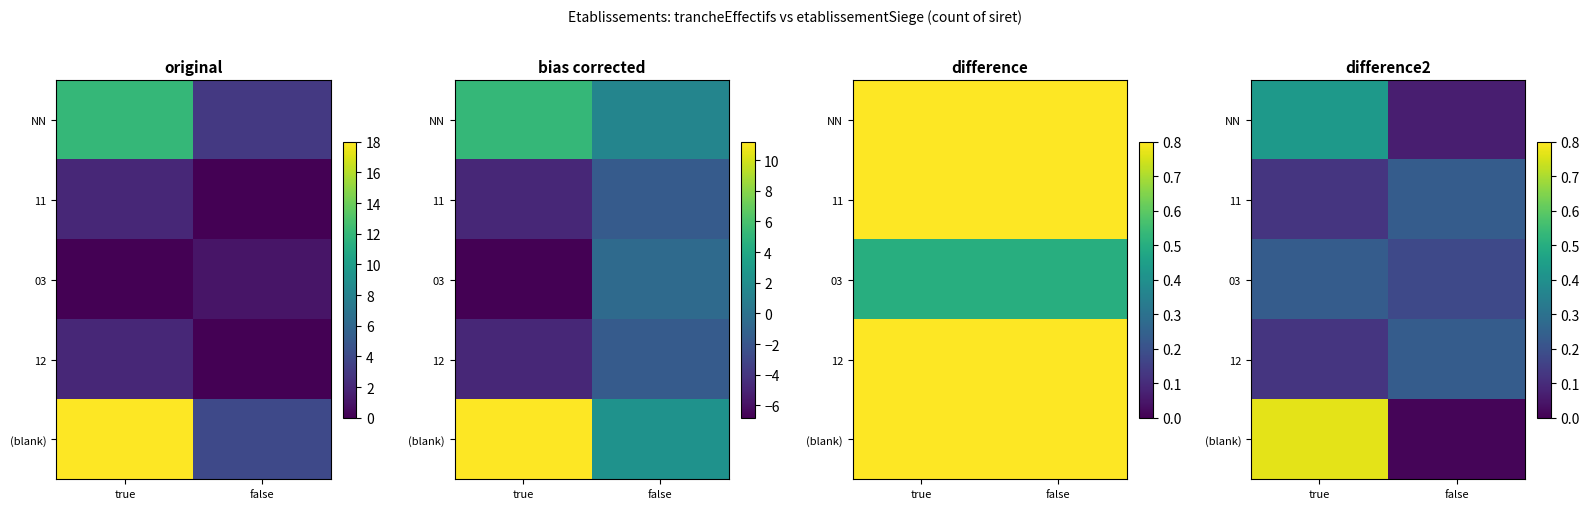

What is the difference between the (blank) values at true and false?

0.8